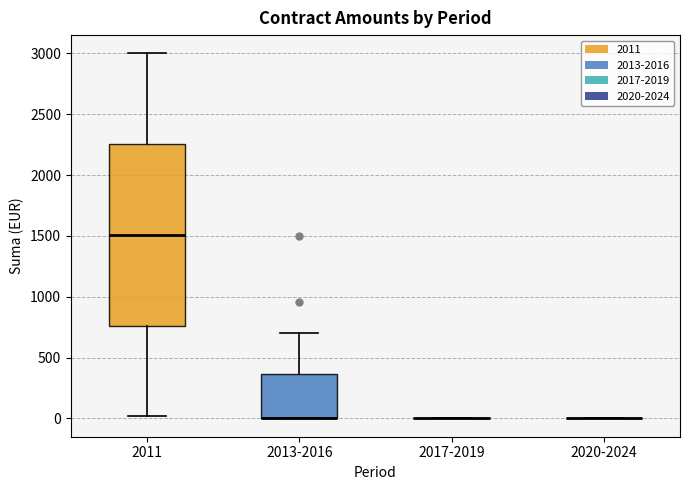

Reading left to right, transcribe this box plot: for each box, give where its median line is, the range the box spans, and where its two whiskers end, as read against the y-axis. The values are not printed on the chart, so give them approximately, as read against the axis.

2011: median 1500, box 750 to 2250, whiskers 0 to 3000
2013-2016: median 0 (drawn on the box's lower edge), box 0 to 350, whiskers 0 to 700
2017-2019: box collapsed to a line at 0, whiskers 0 to 0
2020-2024: box collapsed to a line at 0, whiskers 0 to 0